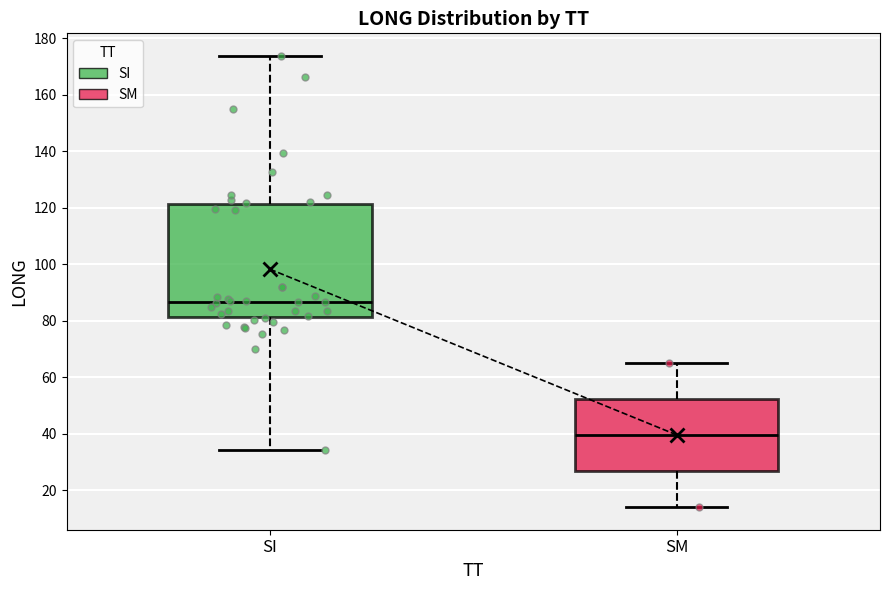

Which box has the highest median line?

SI